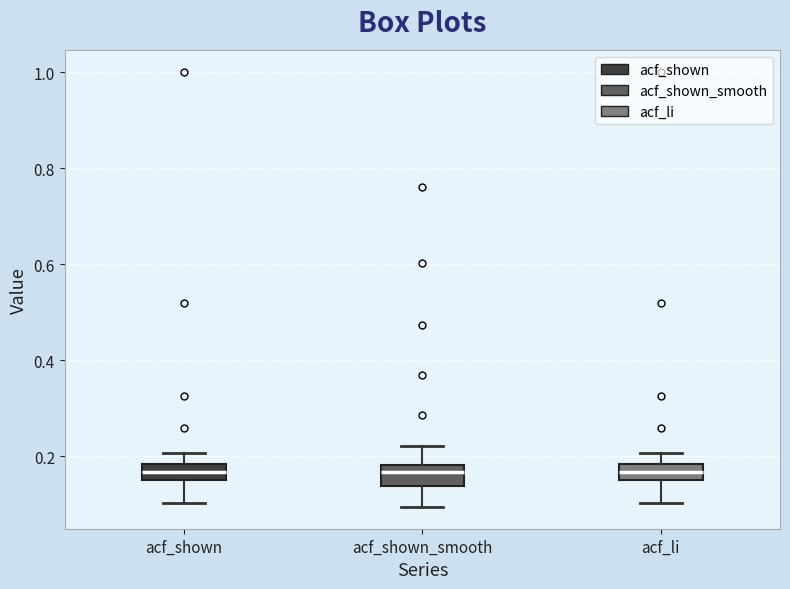

Reading left to right, transcribe this box plot: for each box, give where its median line is, the range the box spans, and where its two whiskers end, as read against the y-axis. The values are not printed on the chart, so give them approximately, as read against the axis.

acf_shown: median 0.16 (inside the box), box 0.16 to 0.18, whiskers 0.10 to 0.20
acf_shown_smooth: median 0.16, box 0.14 to 0.18, whiskers 0.10 to 0.22
acf_li: median 0.16 (inside the box), box 0.16 to 0.18, whiskers 0.10 to 0.20